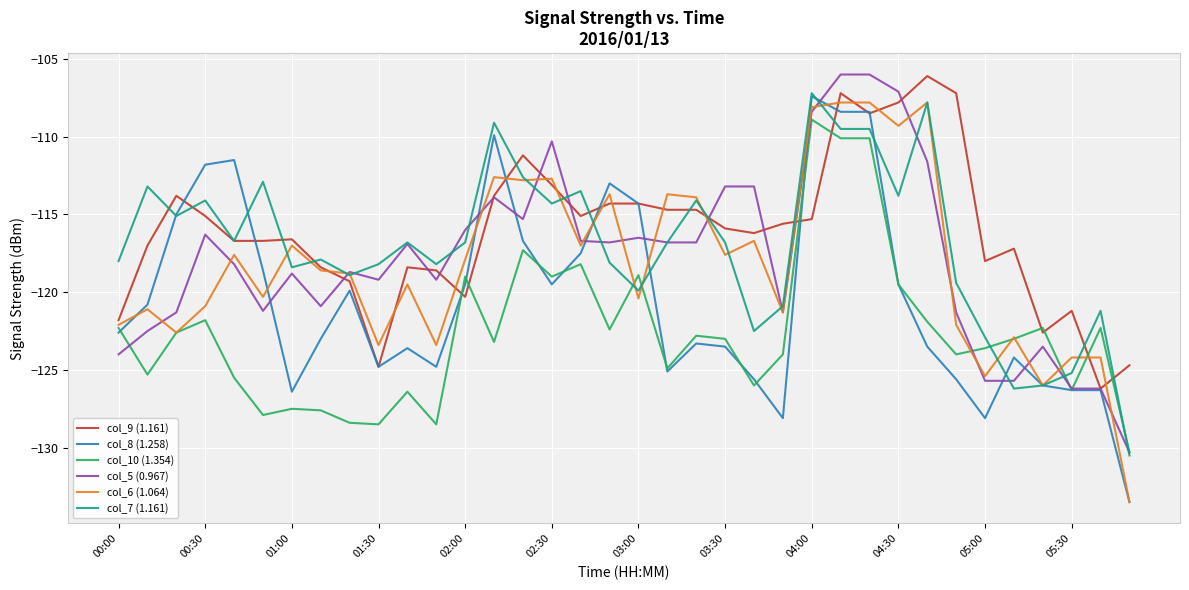

What is the maximum value for col_7 (1.161)?

-107.2